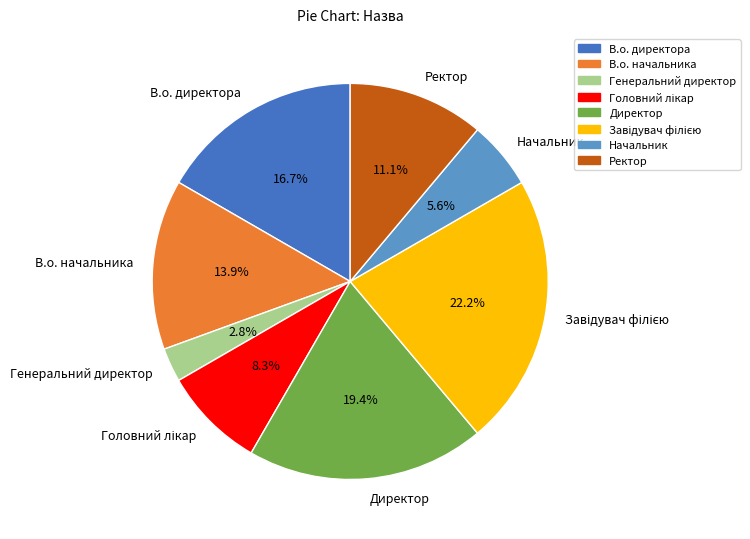

Between Начальник and Директор, which is larger?

Директор